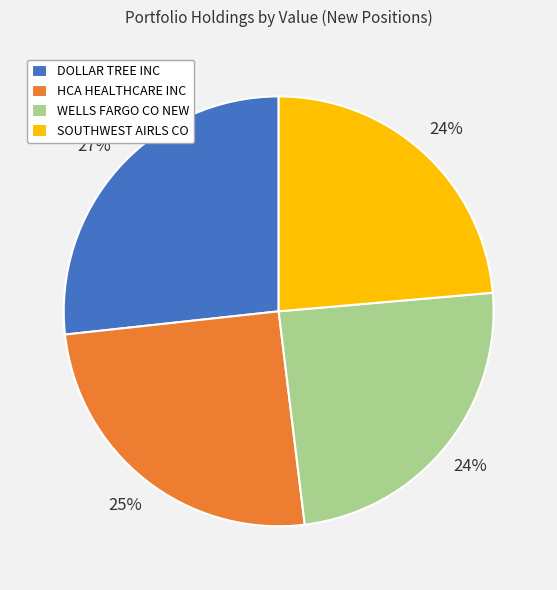

What is the largest slice in the pie chart?

DOLLAR TREE INC